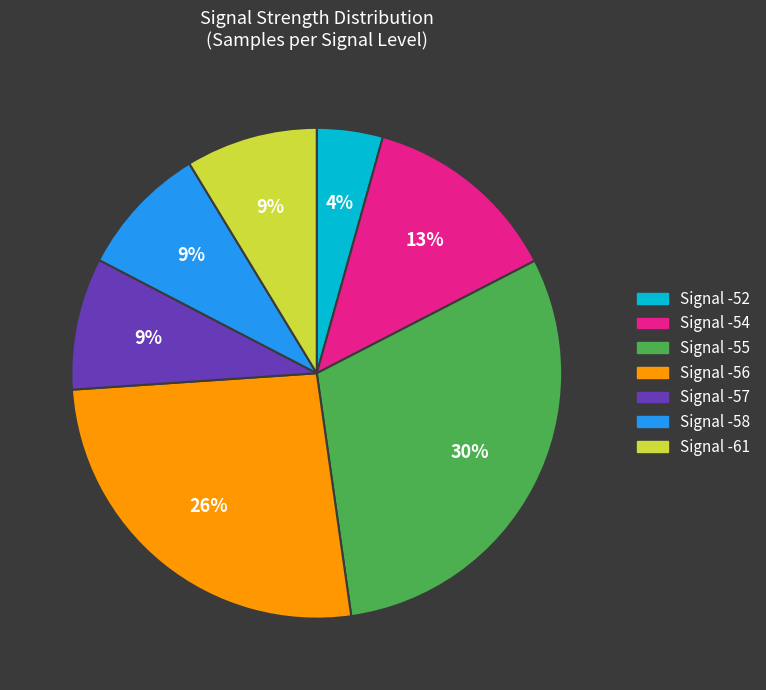

To the nearest percent, what is the difference between the largest and smallest slice percentages?

26%